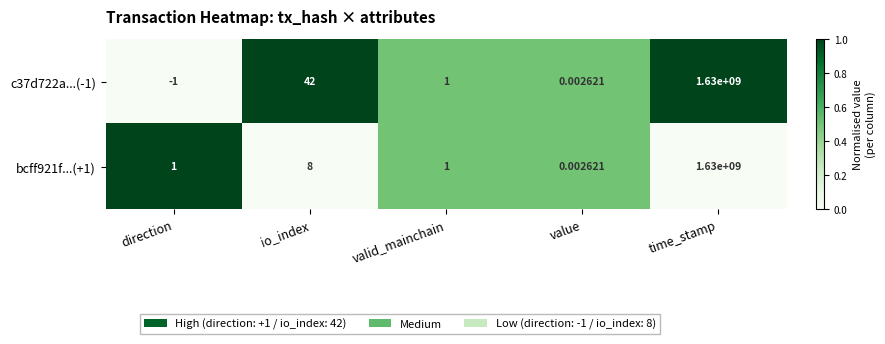

Is the value of c37d722a...(-1) at io_index greater than the value of bcff921f...(+1) at io_index?

Yes